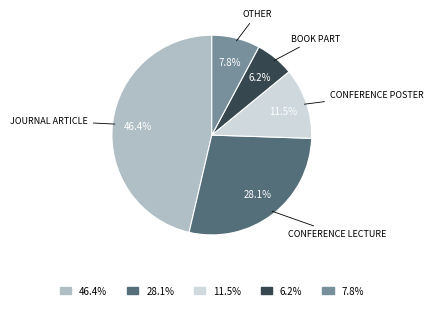

Which slice is the smallest?

6.2%